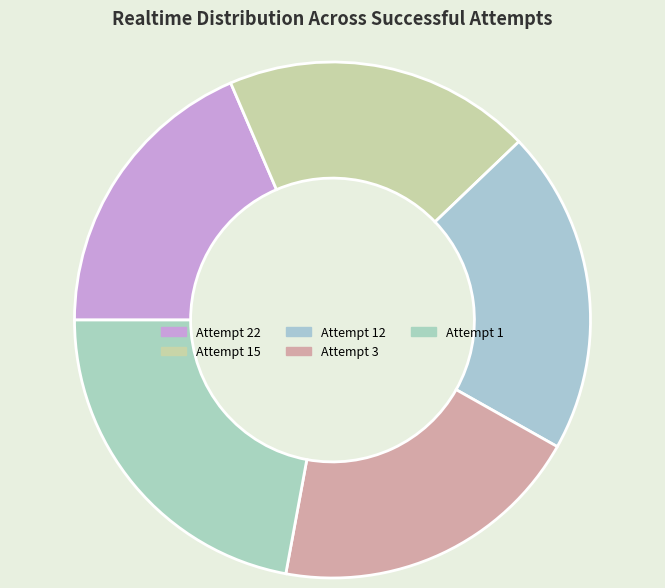

To the nearest percent, what portion does Attempt 12 represent?

20%